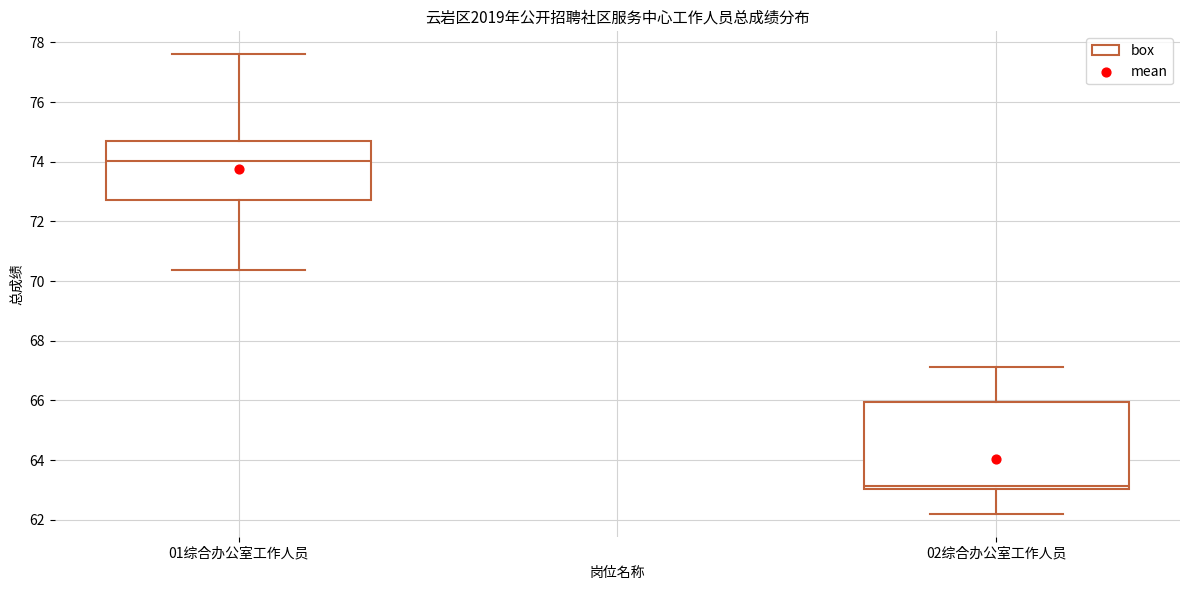

Which box has the lowest median line?

02综合办公室工作人员